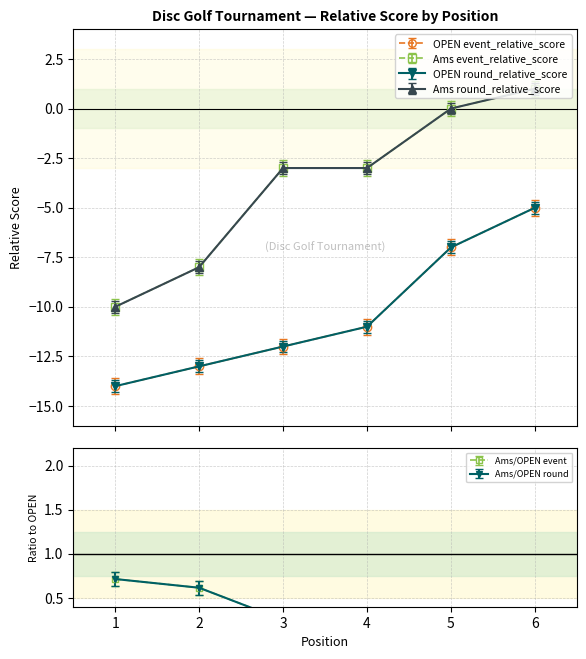

Between 5 and 6, which is larger?

6